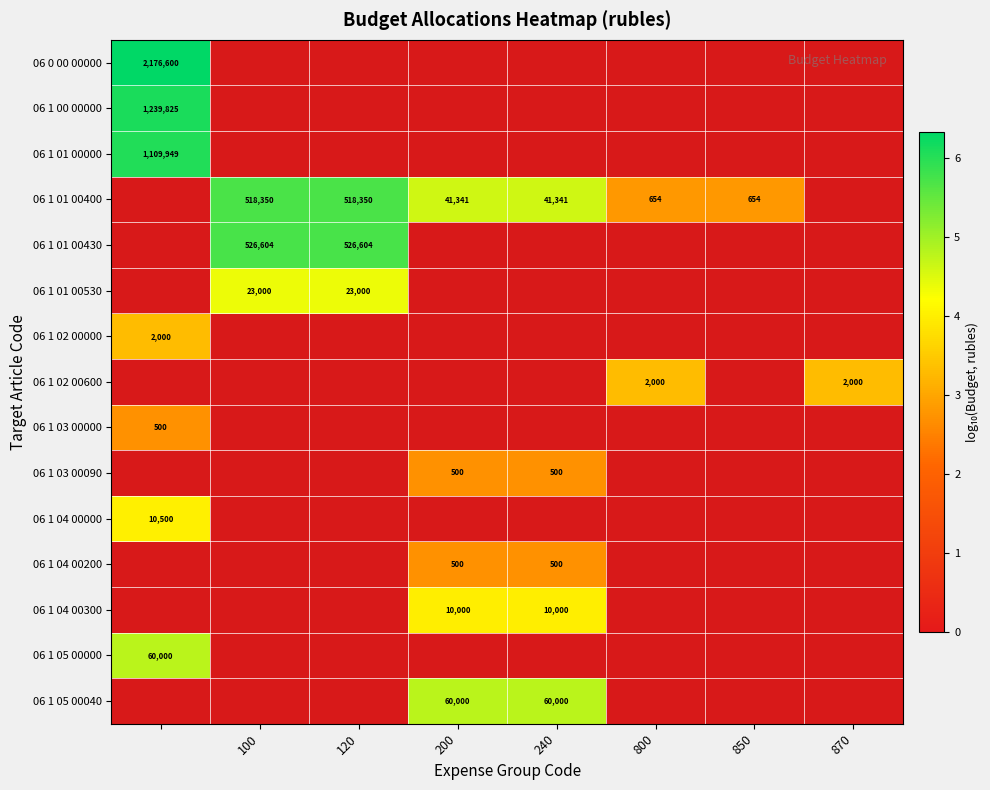

Is the value of 06 1 05 00000 at 800 greater than the value of 06 1 01 00400 at 800?

No